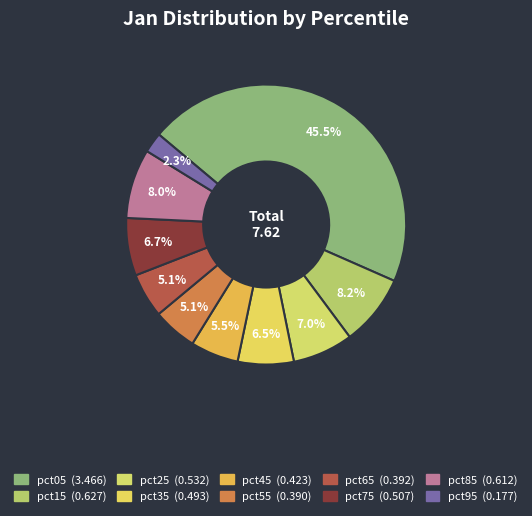

What percentage is NOT represented by pct85?

92.0%